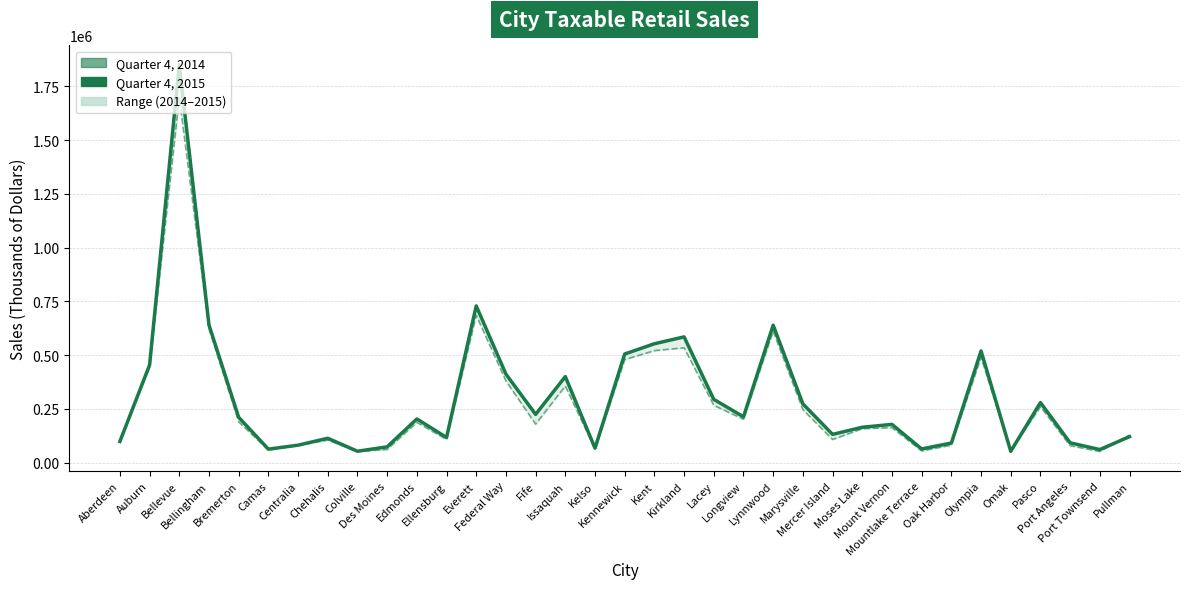

True or false: Quarter 4, 2015 has more than 1 points higher than both neighbors.

True